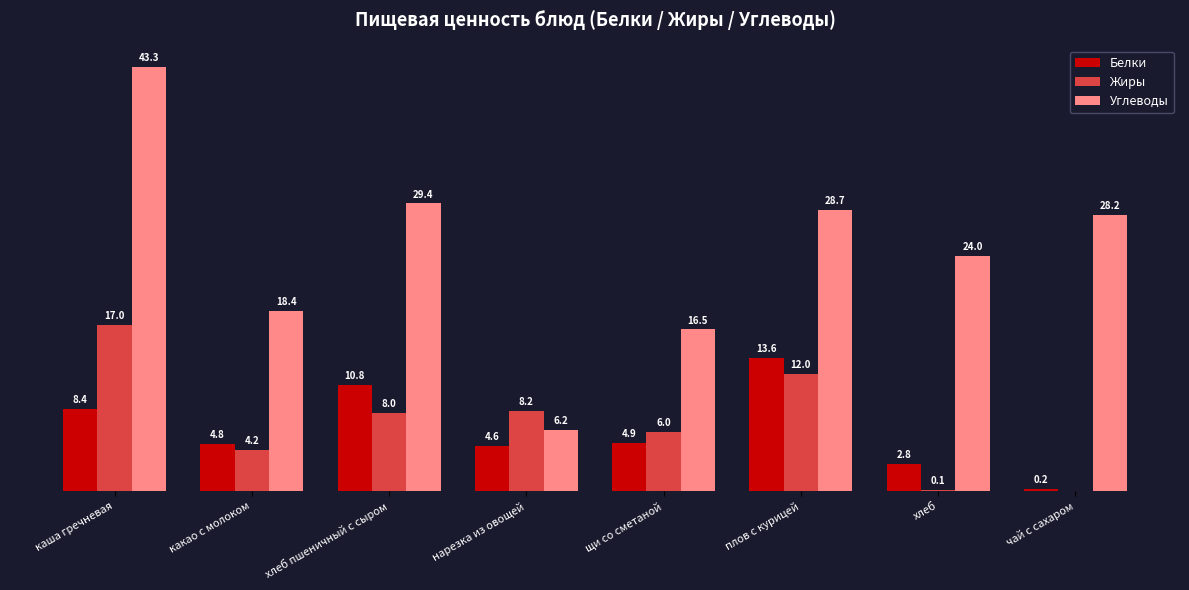

At which label does Жиры first exceed 7?

каша гречневая